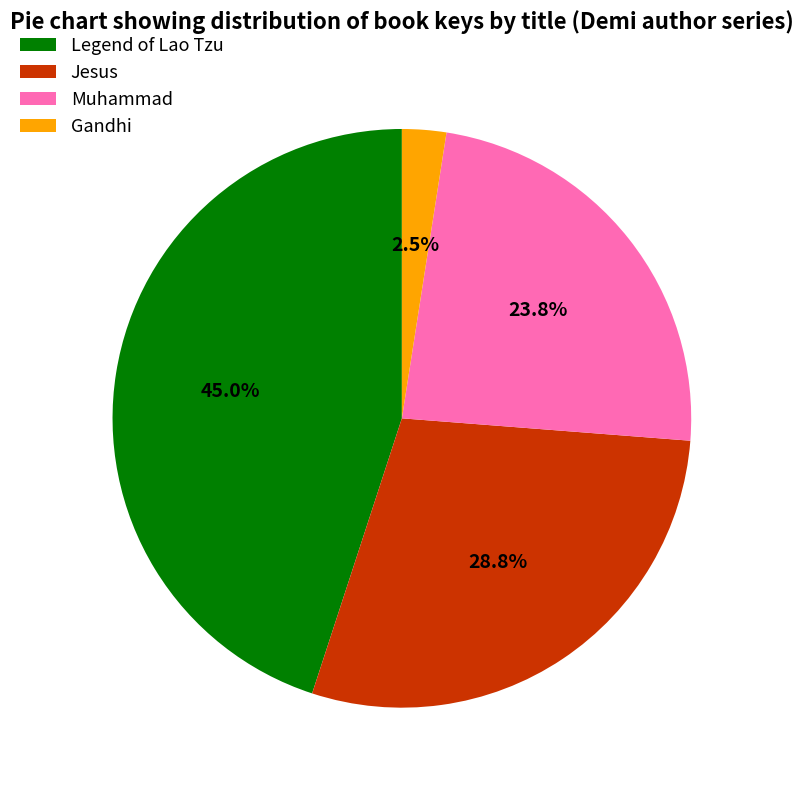

Does any single category account for the majority?

No